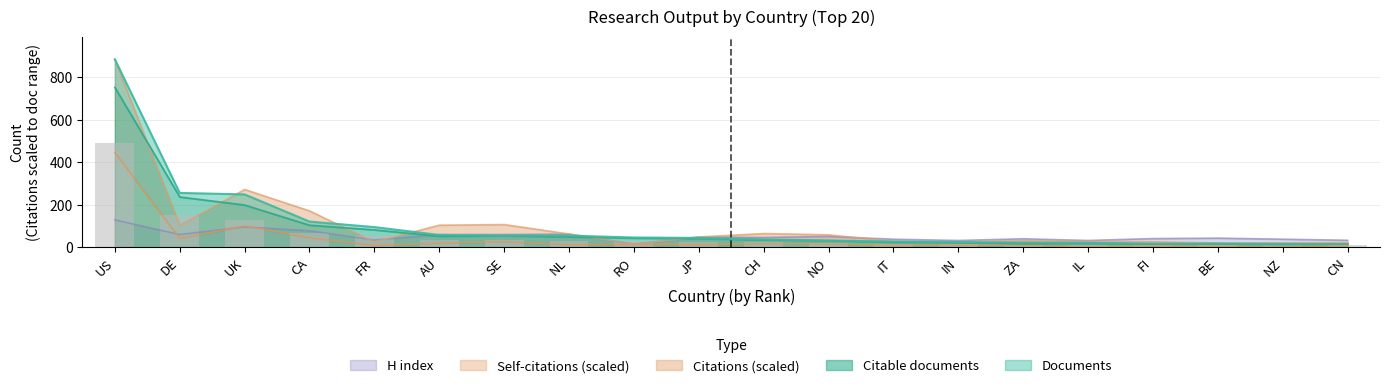

What is the sum of all Citations values?

2115.2